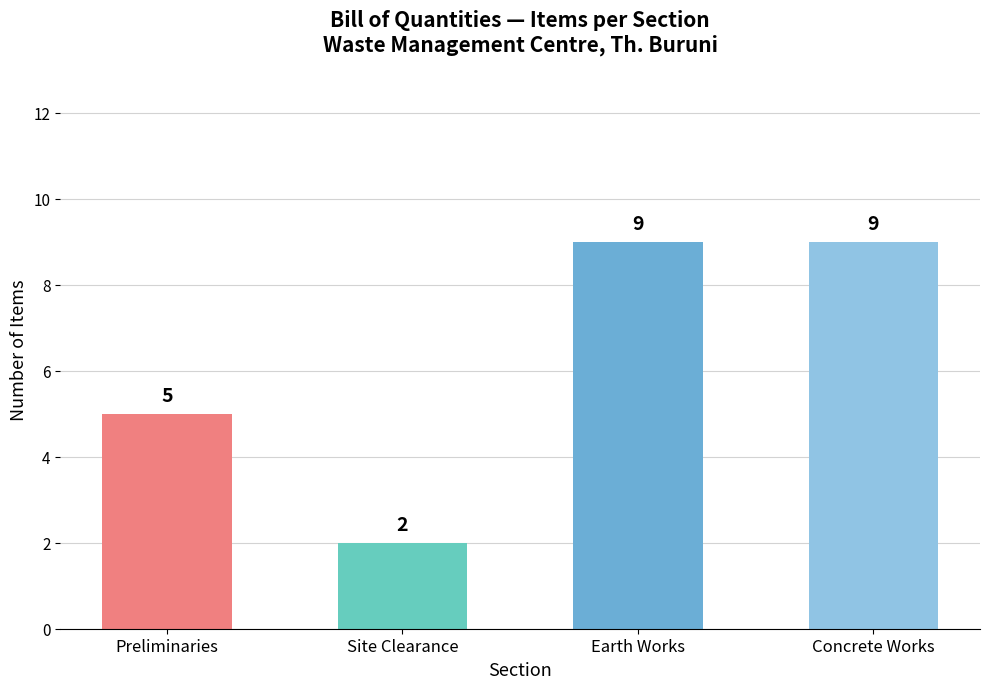

Count the values in the range 5 to 9.

3